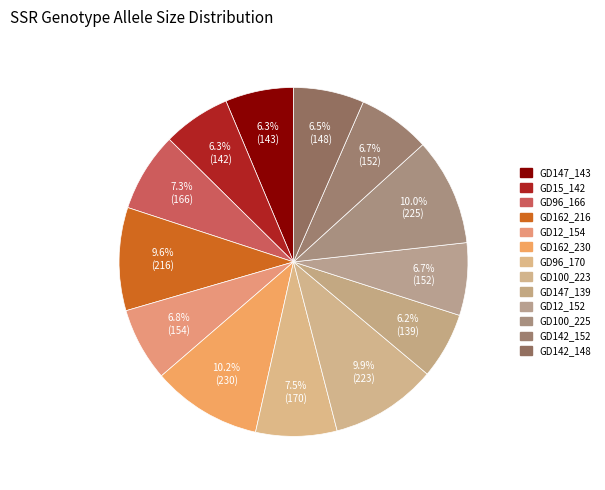

How many segments does this pie chart have?

13